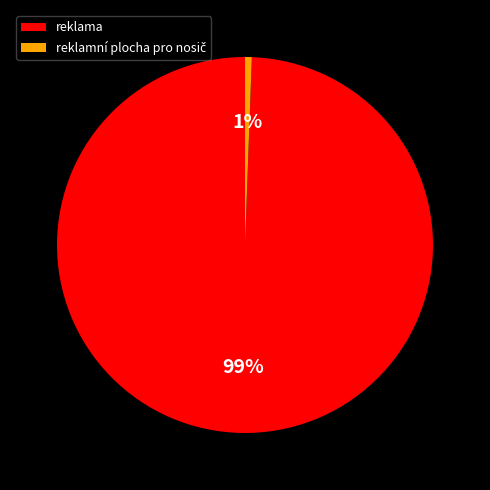

To the nearest percent, what percentage of the pie is reklama?

99%